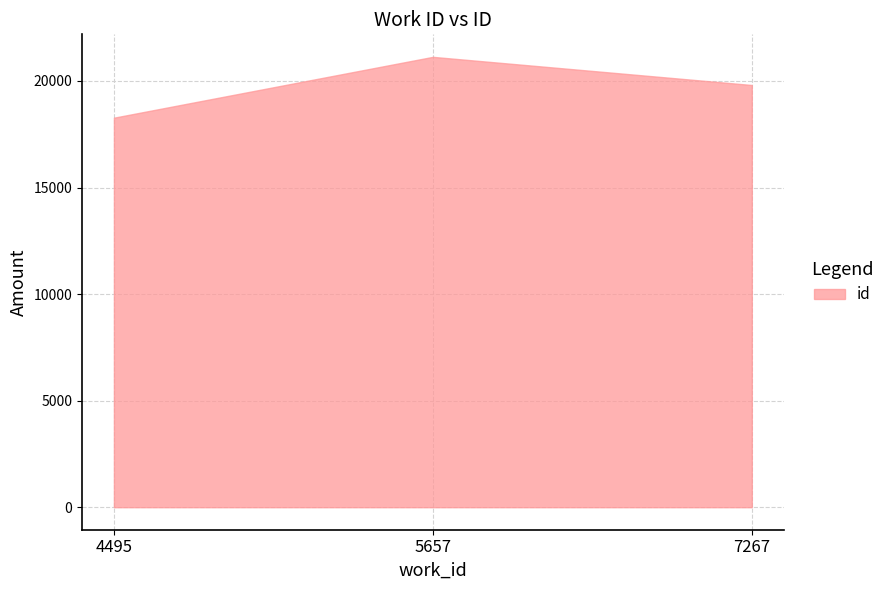

True or false: the data shows 21131 at 5657.

True